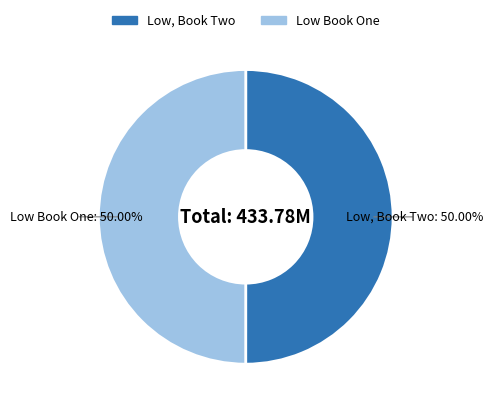

What is the ratio of the value at Low Book One to the value at Low, Book Two?

1.0